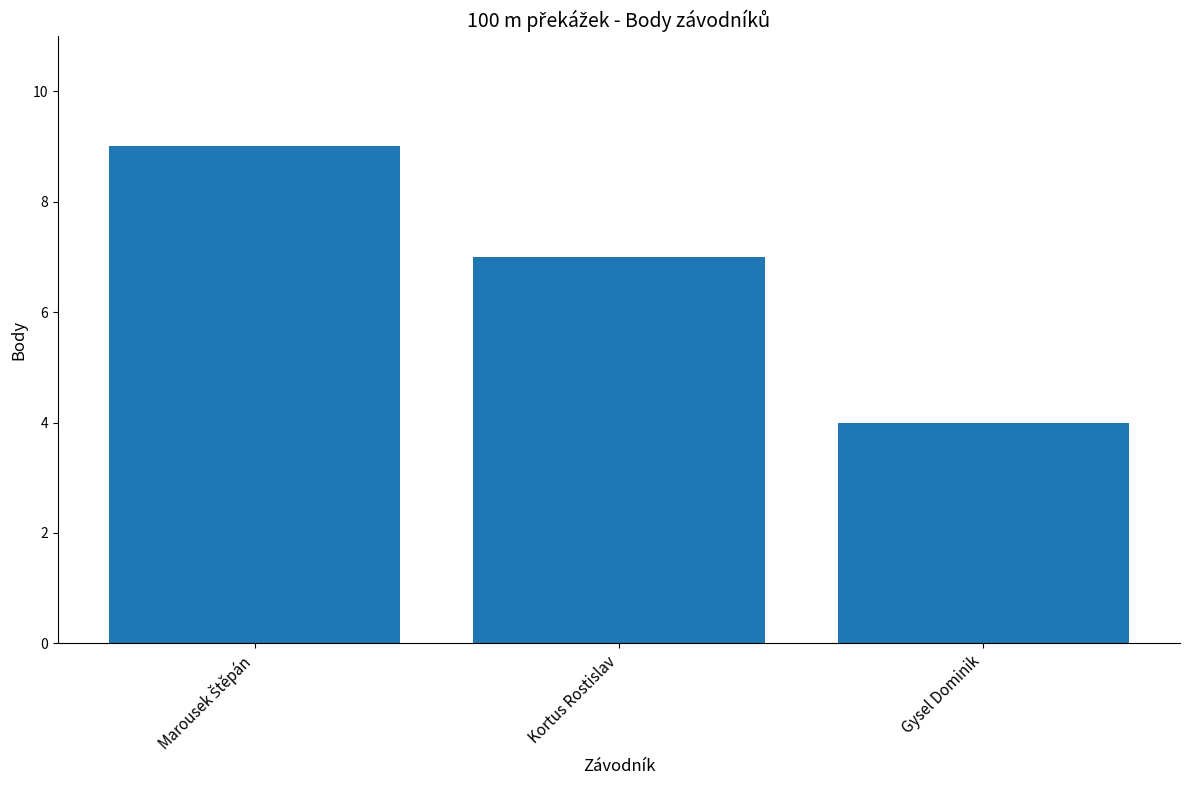

How many values are below 7?

1